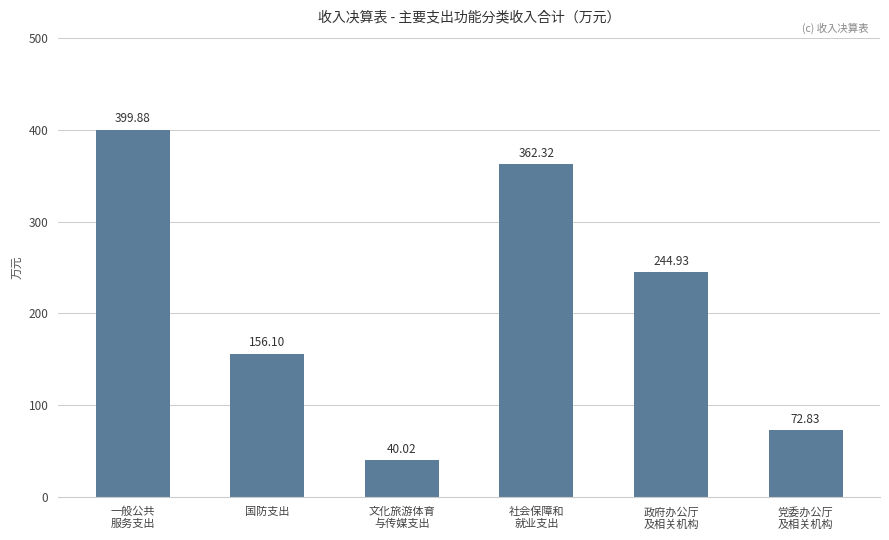

Reading left to right, list all the values displayed in this chart.

一般公共
服务支出=399.9	国防支出=156.1	文化旅游体育
与传媒支出=40.0	社会保障和
就业支出=362.3	政府办公厅
及相关机构=244.9	党委办公厅
及相关机构=72.8